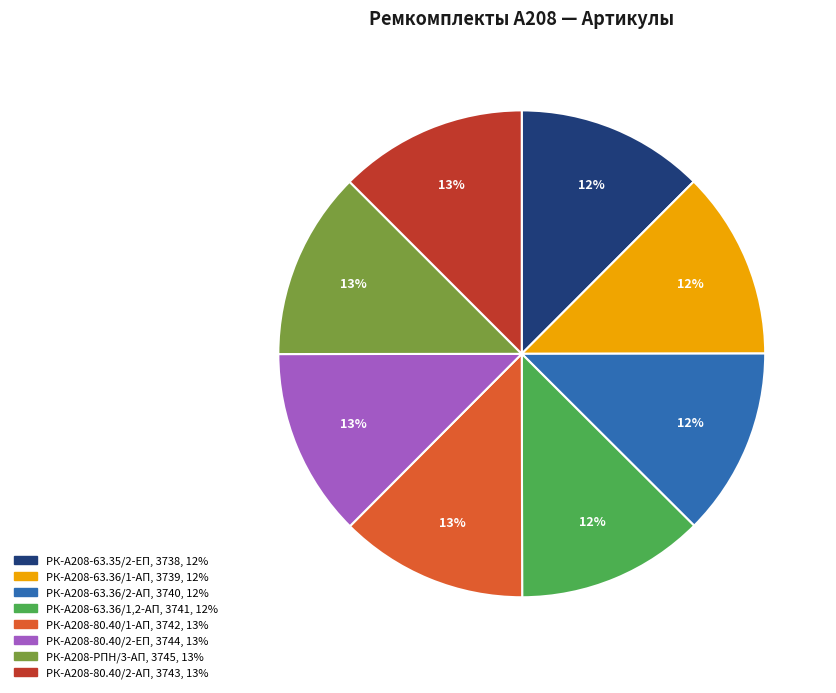

Is РК-А208-63.35/2-ЕП the majority of the pie?

No